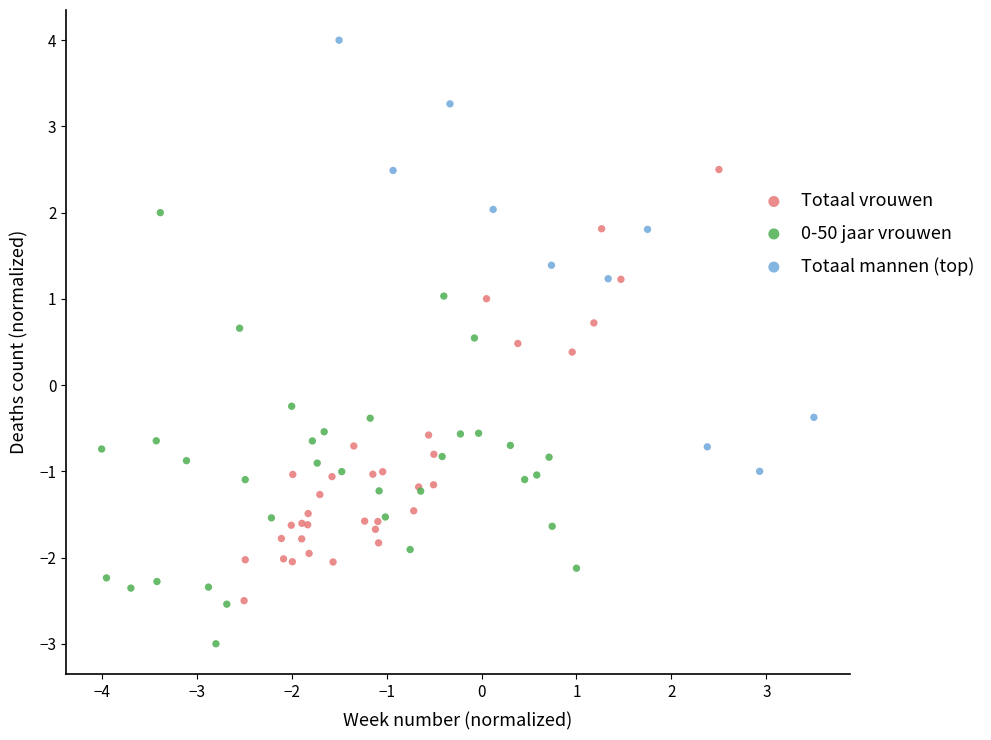

Which series contains the lowest Y value?

0-50 jaar vrouwen